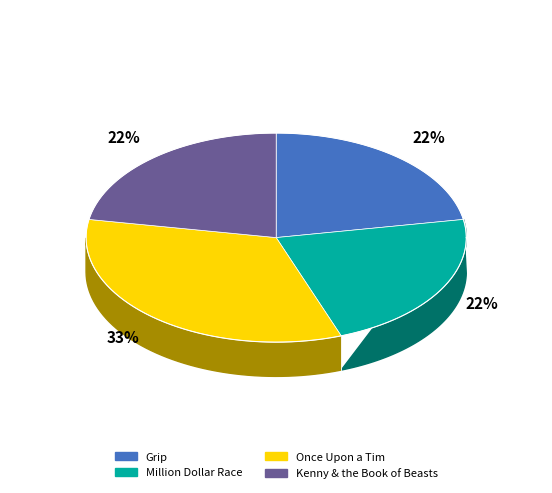

Does Million Dollar Race represent more than half of the total?

No